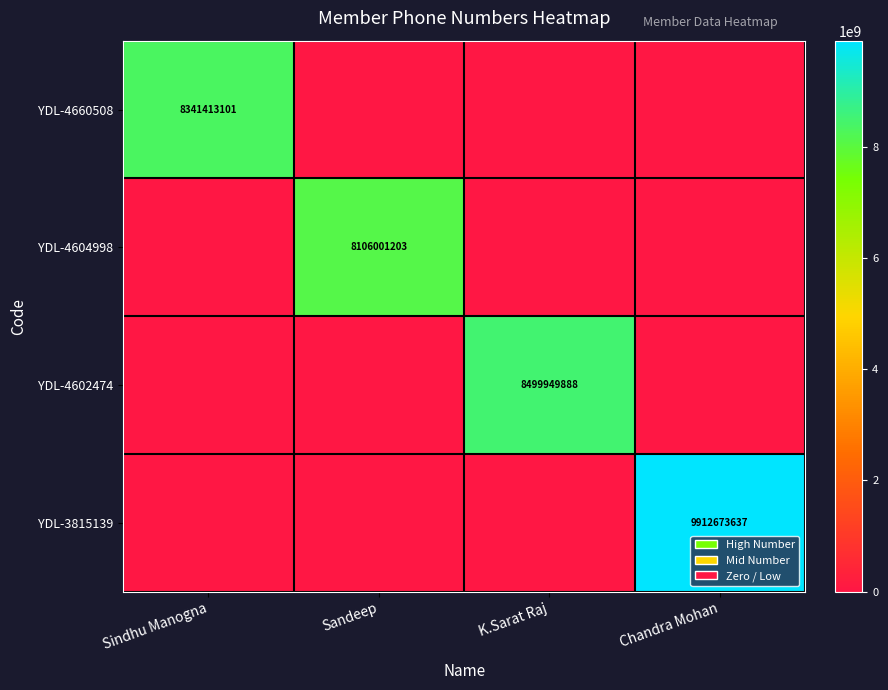

How many data points does each series have?

4